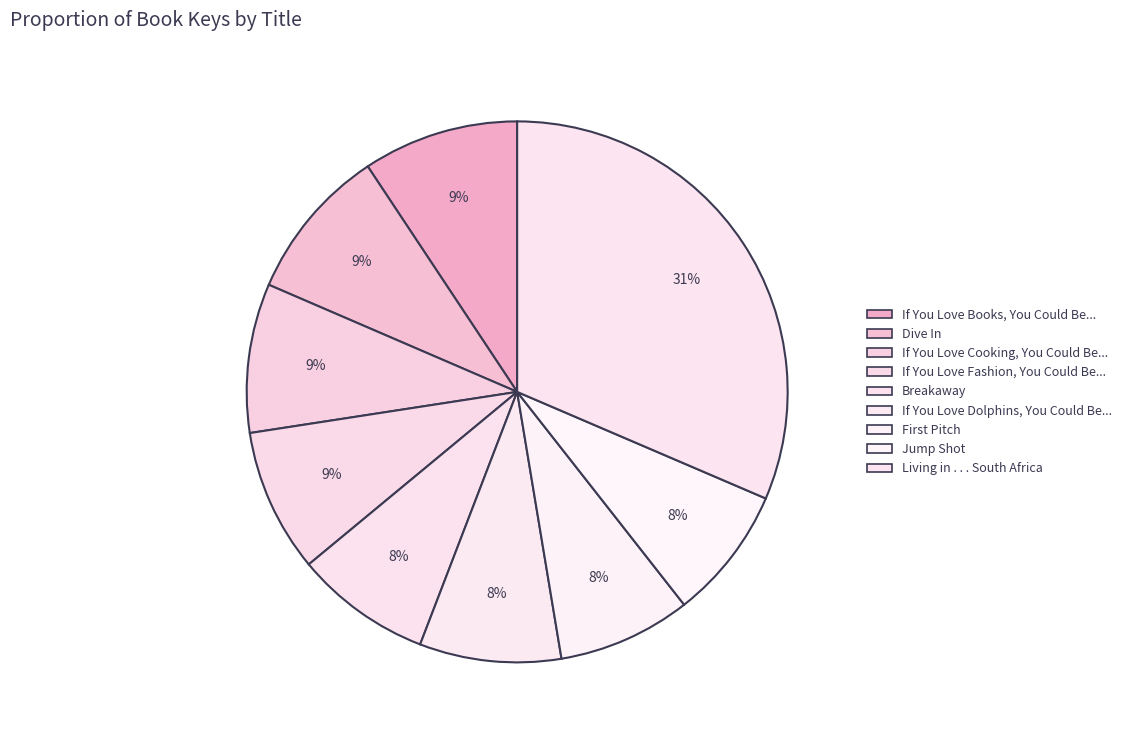

Which has a higher value, Dive In or If You Love Books, You Could Be...?

If You Love Books, You Could Be...